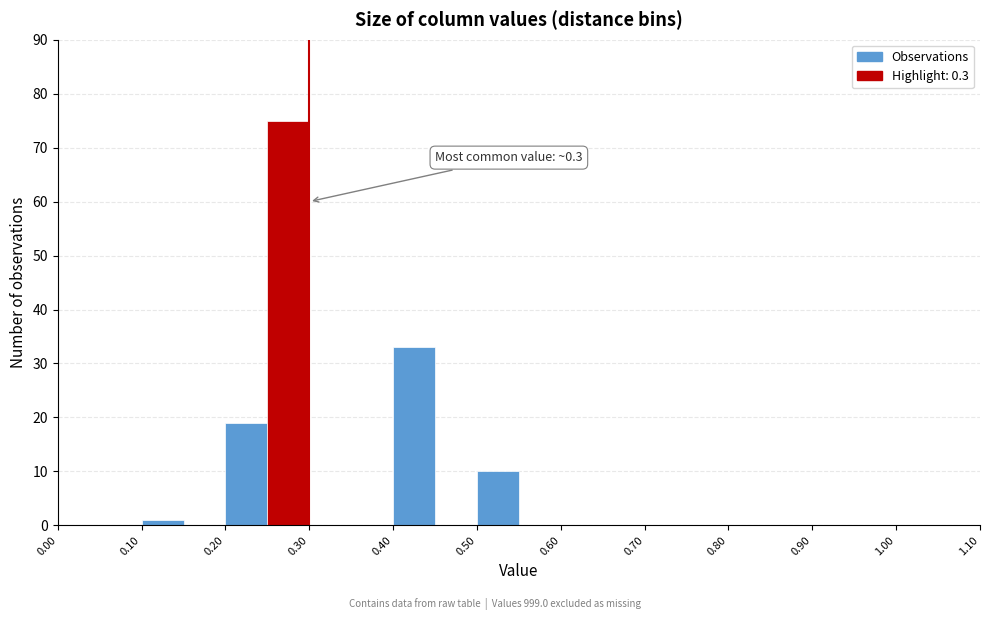

Over which range of the x-axis is the bar tallest?

0.25 to 0.30